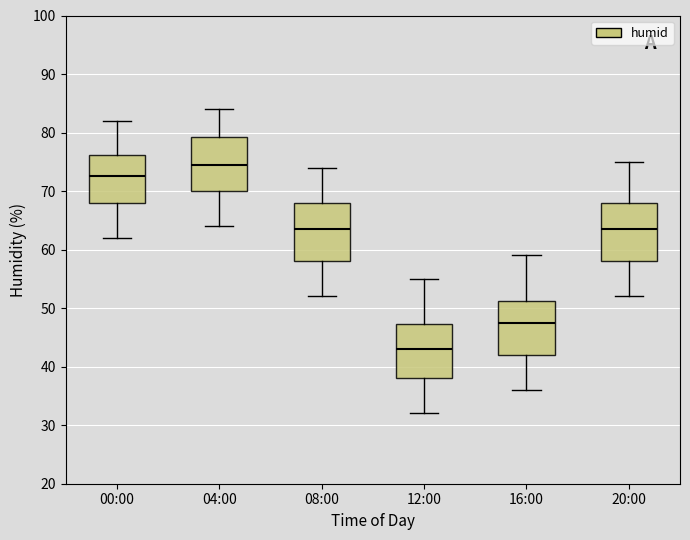

Reading left to right, read every box against the y-axis: the position of its median line, the range the box covers, and the ends of its whiskers. The values are not printed on the chart, so give them approximately, as read against the axis.

00:00: median 73, box 68 to 76, whiskers 62 to 82
04:00: median 75, box 70 to 79, whiskers 64 to 84
08:00: median 64, box 58 to 68, whiskers 52 to 74
12:00: median 43, box 38 to 47, whiskers 32 to 55
16:00: median 48, box 42 to 51, whiskers 36 to 59
20:00: median 64, box 58 to 68, whiskers 52 to 75